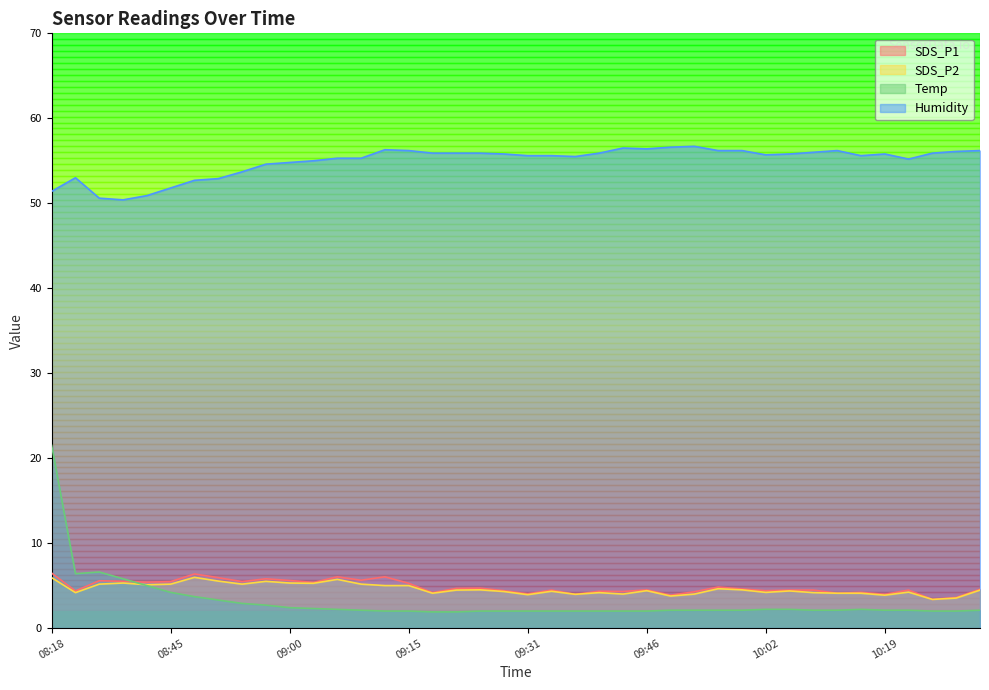

Does the chart display data point markers on the line(s)?

No